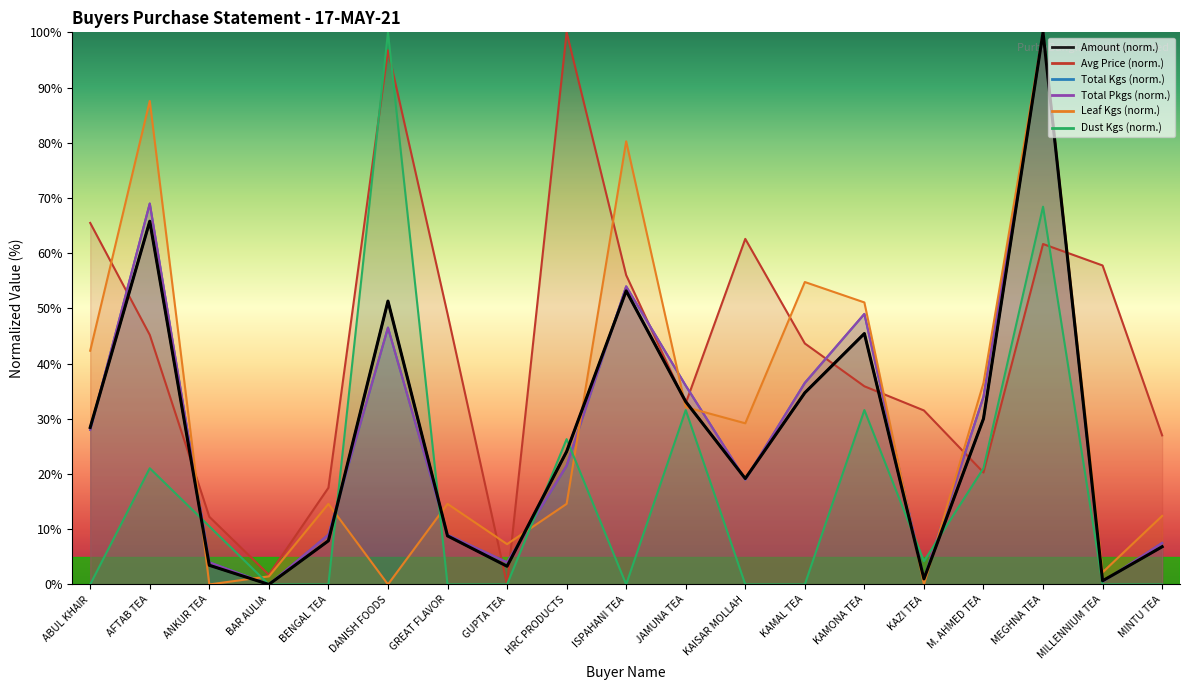

The Avg series shows 18.4 at ANKUR TEA. True or false?

False